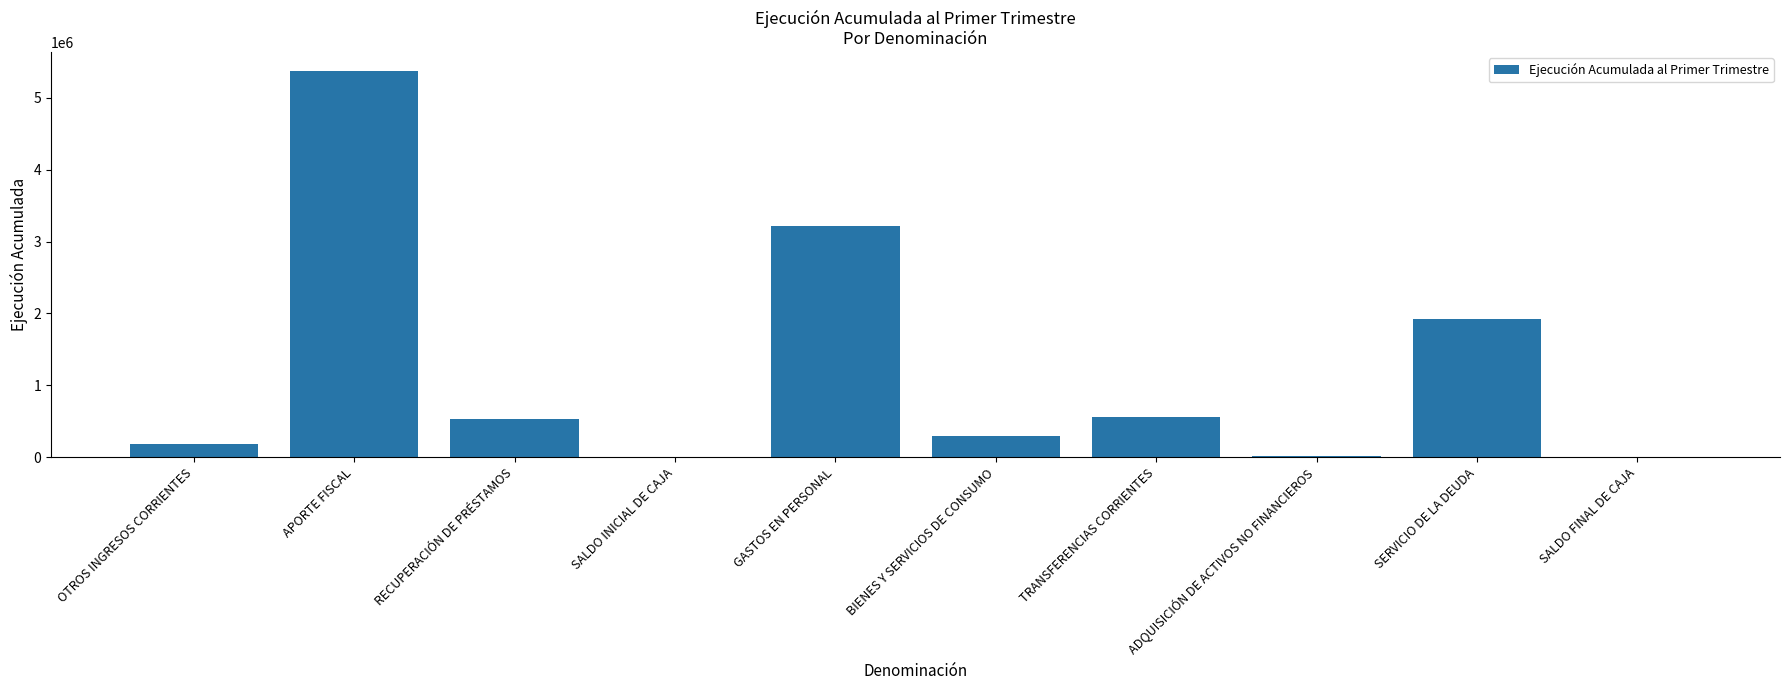

What is the maximum value shown in the chart?

5370061